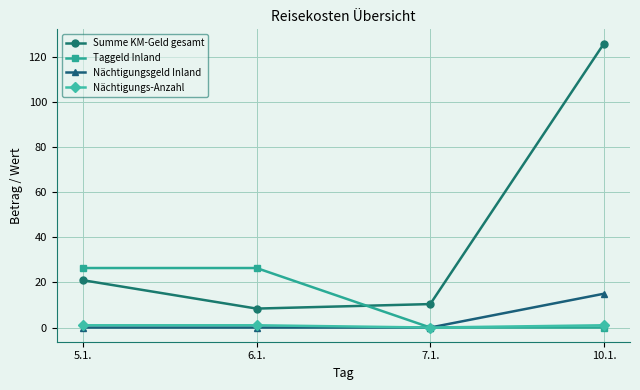

True or false: Nächtigungs-Anzahl and Summe KM-Geld gesamt intersect in this chart.

False